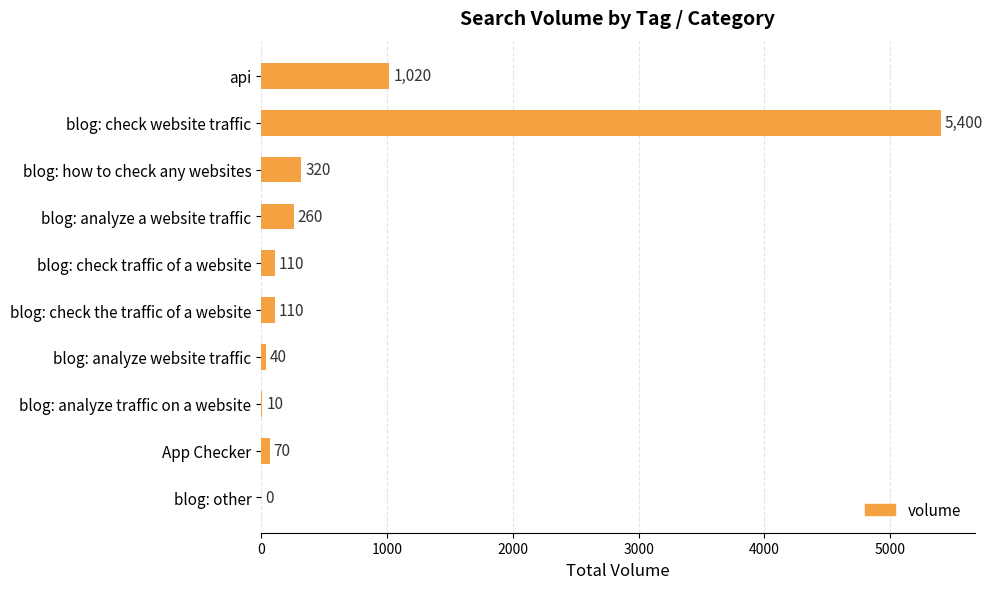

True or false: the data shows 0 at blog: other.

True